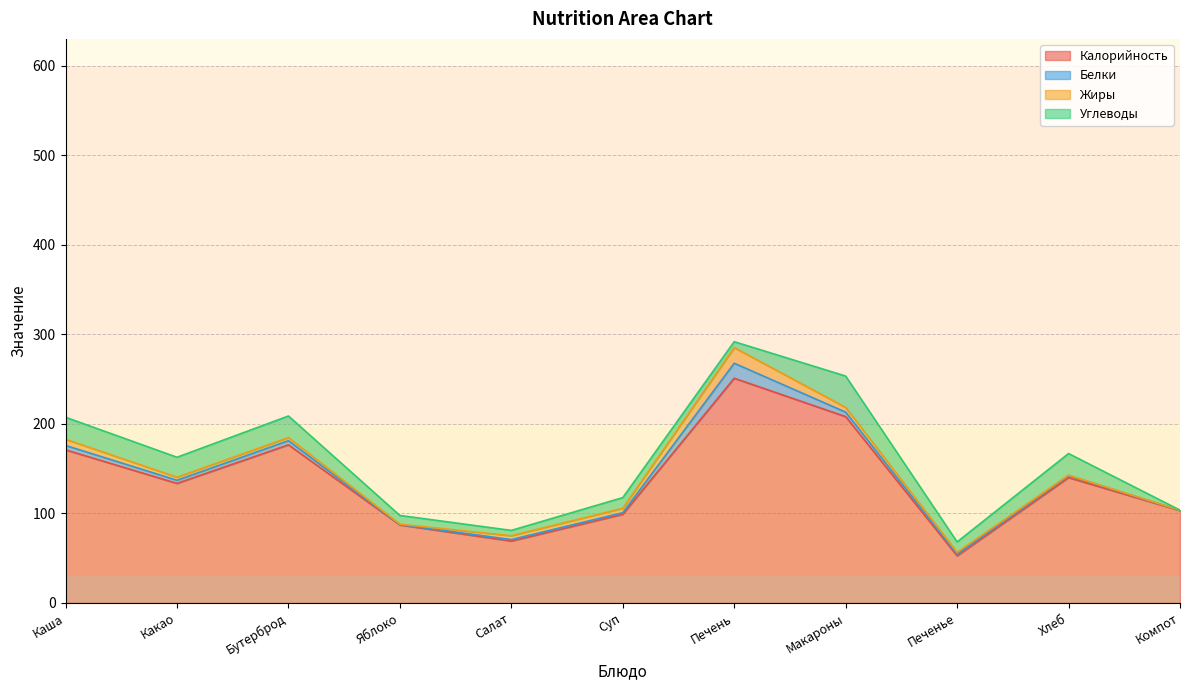

Does the chart have visible grid lines?

Yes